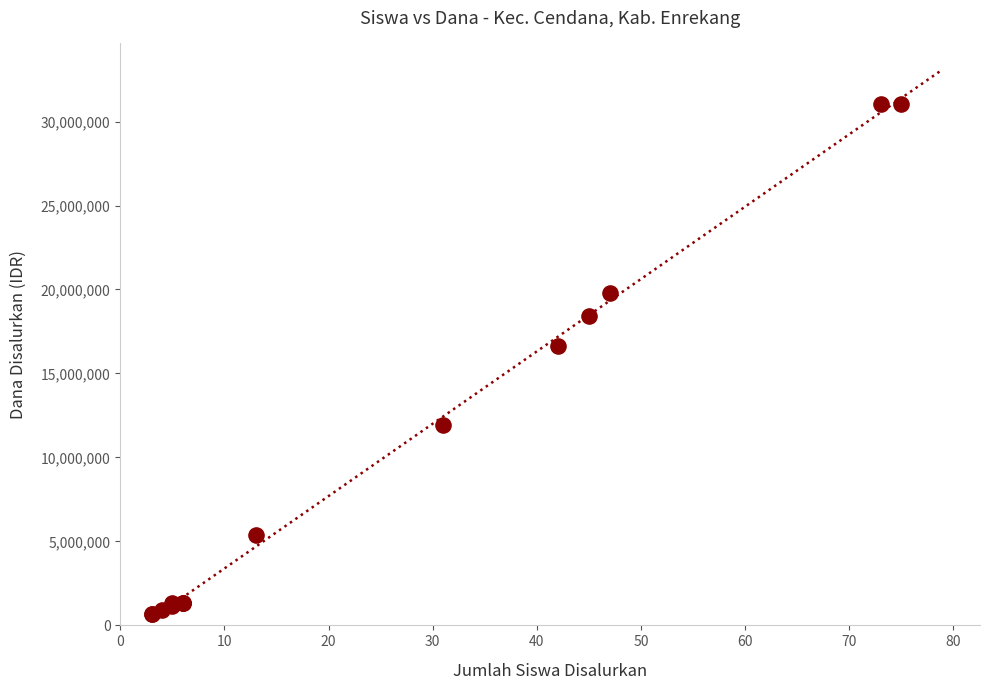

What Y value in the scatter plot is closest to 15862500?

16650000